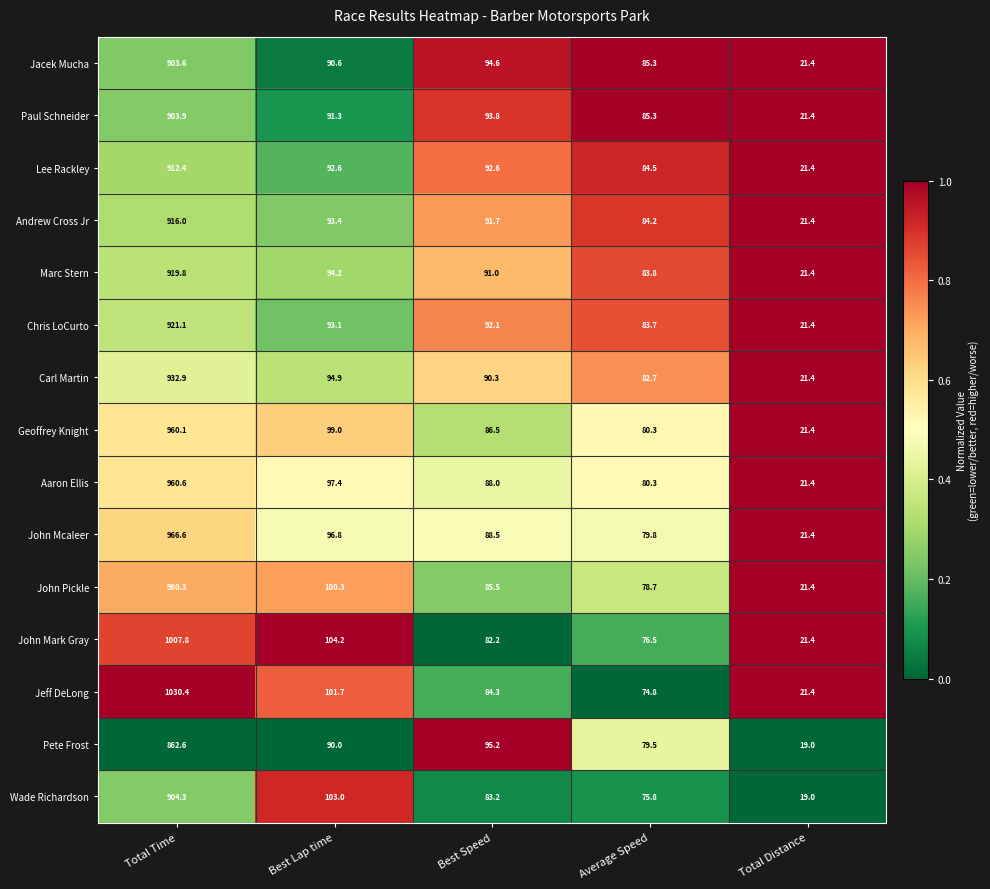

At which label is John Pickle closest to 500?

Best Lap time